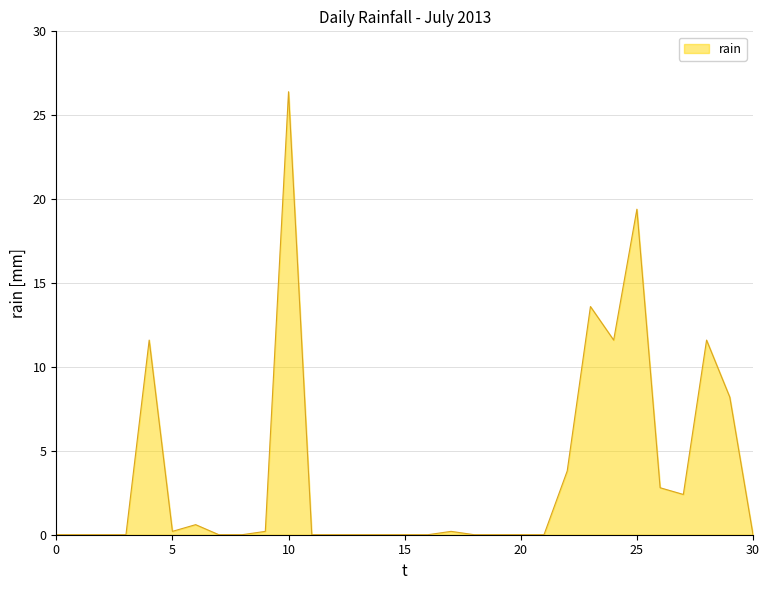

Does the chart display data point markers on the line(s)?

No